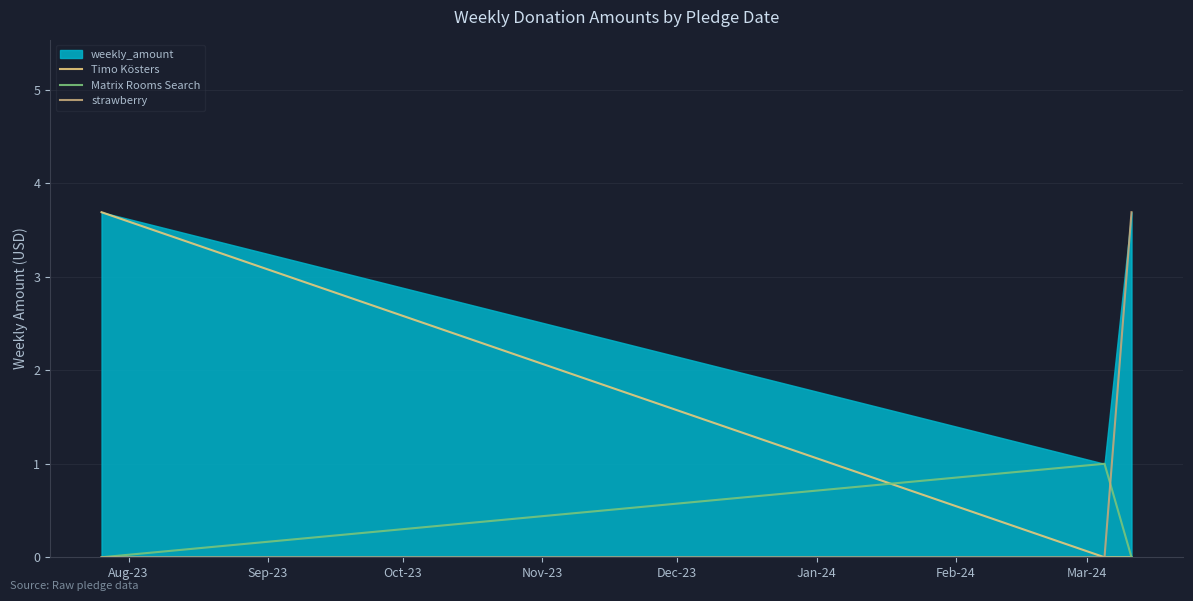

What is the total value across all series at Aug-23?

3.7